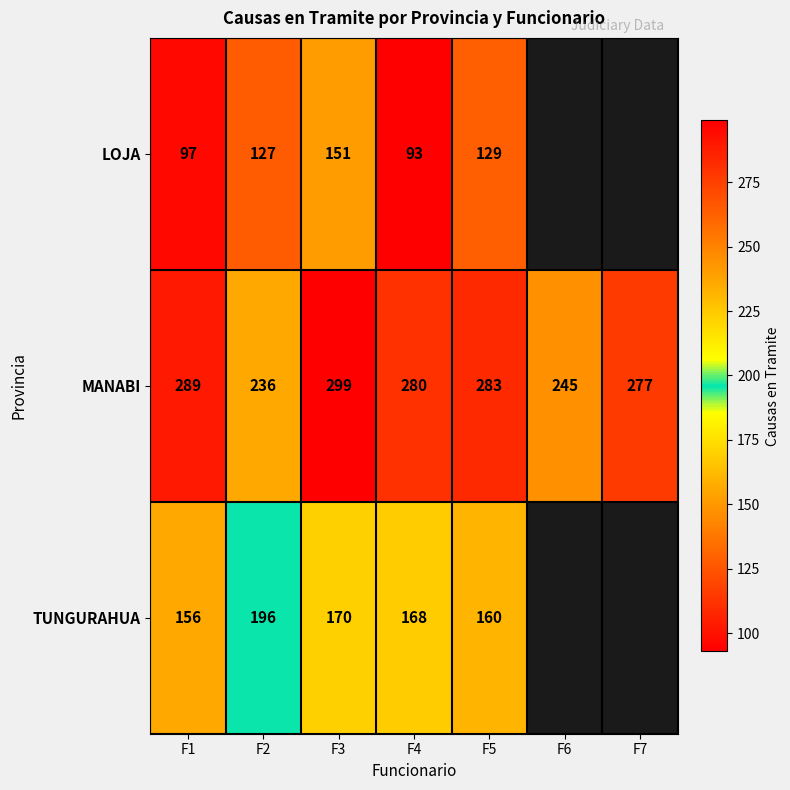

What is the difference between the MANABI values at F2 and F7?

41